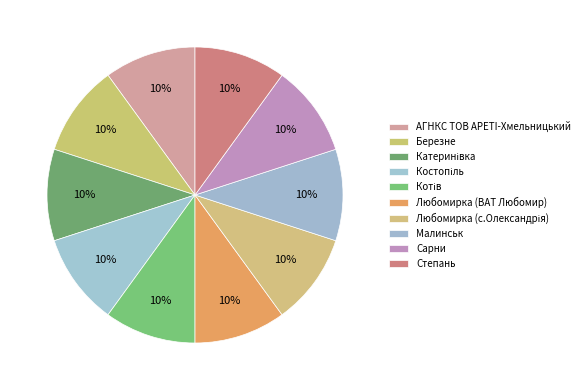

How many segments does this pie chart have?

10